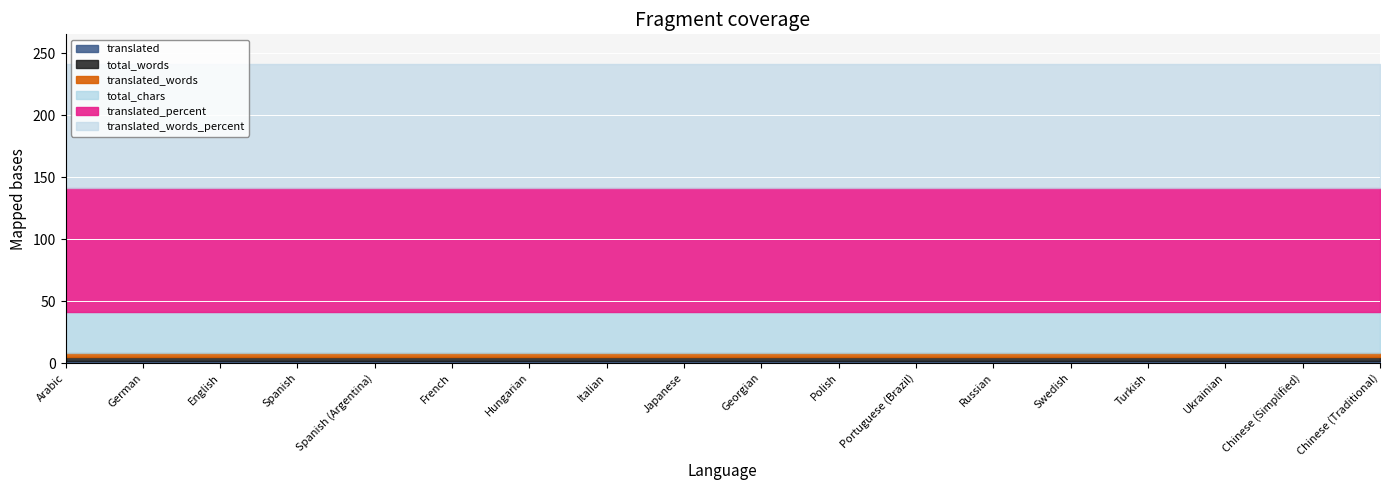

Is it true that translated_words_percent equals 53 at Ukrainian?

False